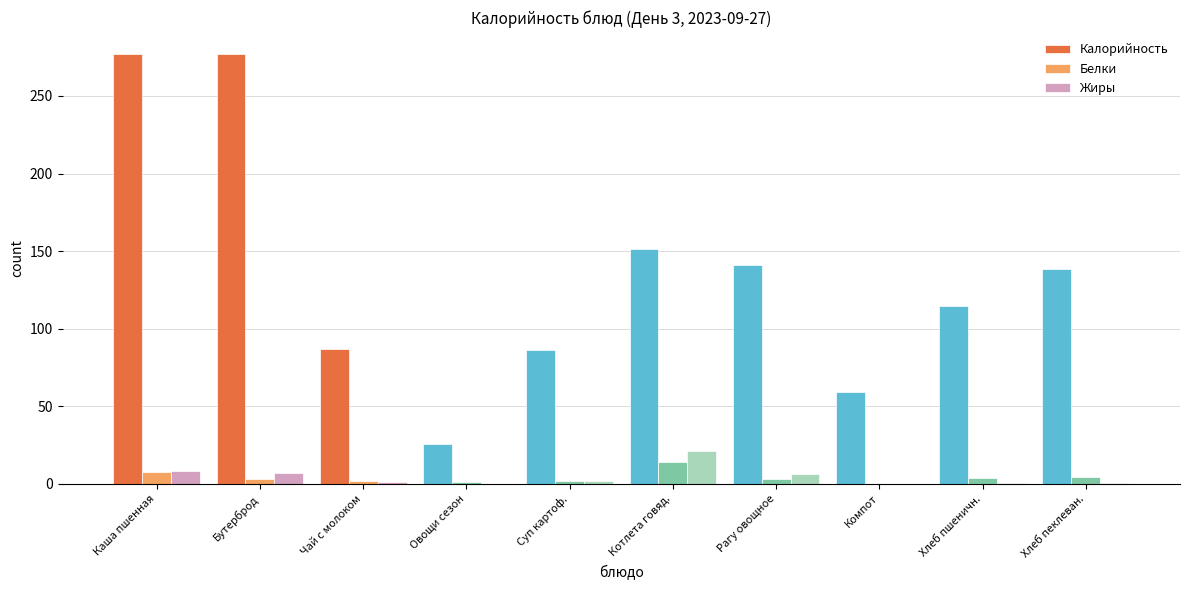

What is the maximum value for Калорийность?

277.3